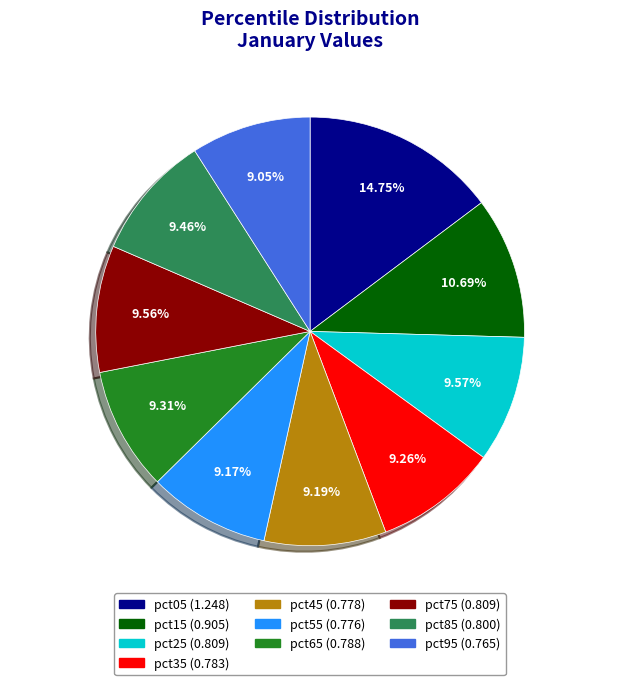

What is the ratio of the value at pct85 to the value at pct05?

0.6